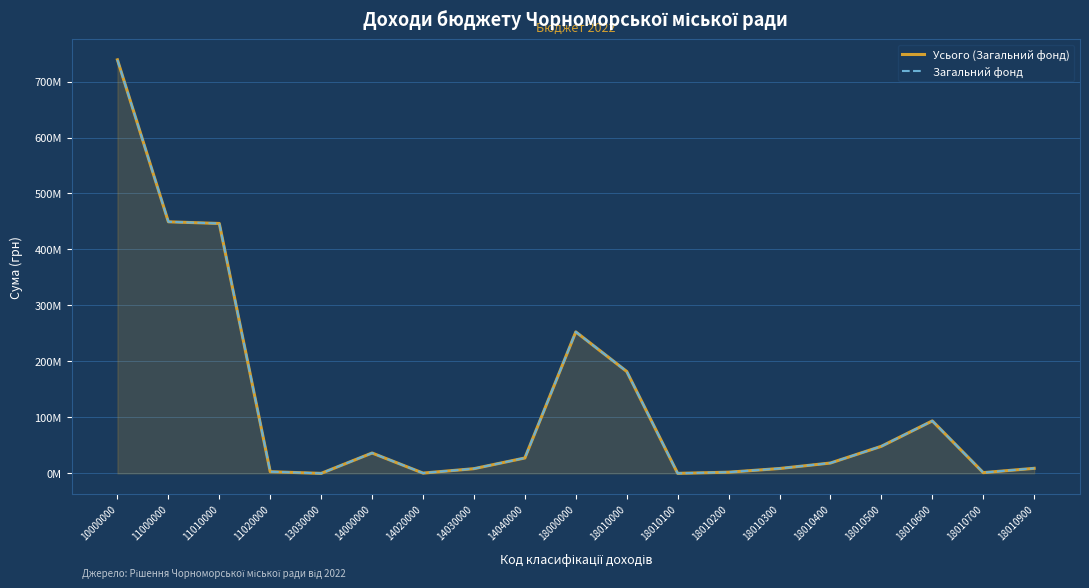

What are all the series names shown in the legend?

Усього (Загальний фонд), Загальний фонд